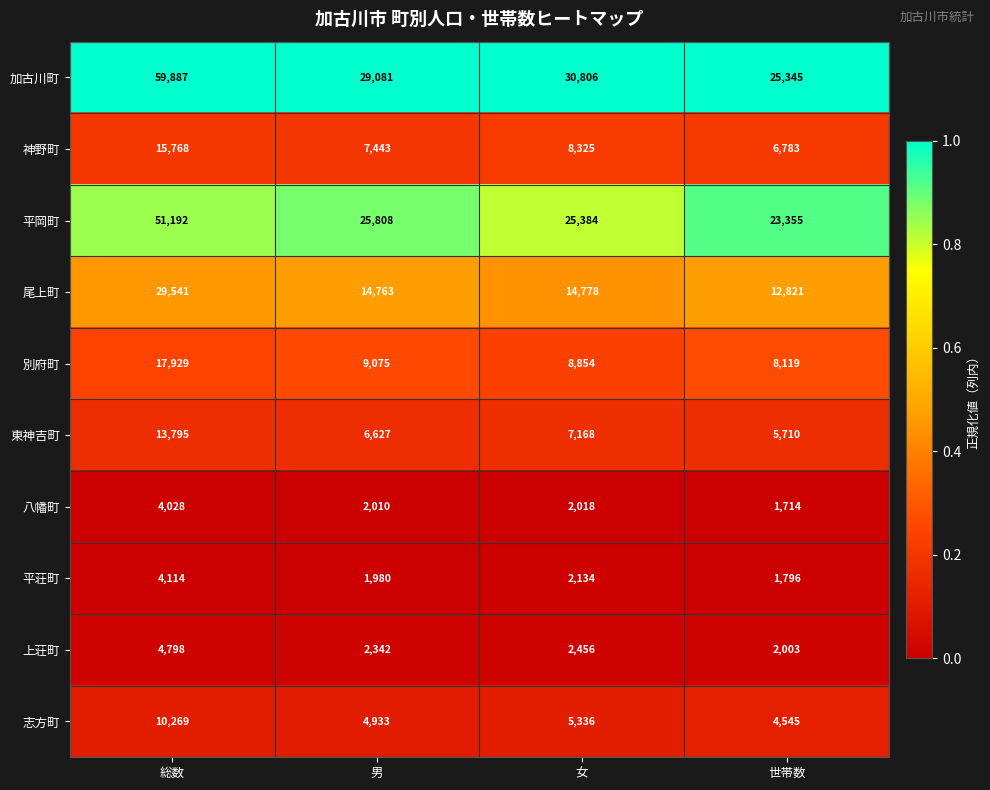

Where does the 上荘町 series first go above 2456?

総数